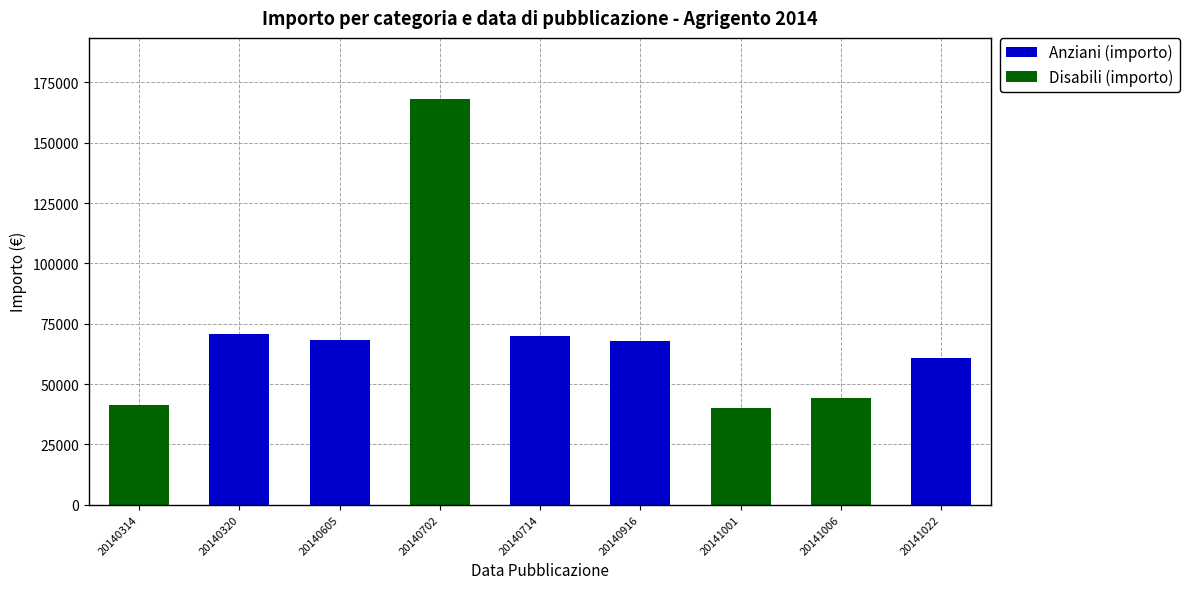

How many data points does each series have?

9